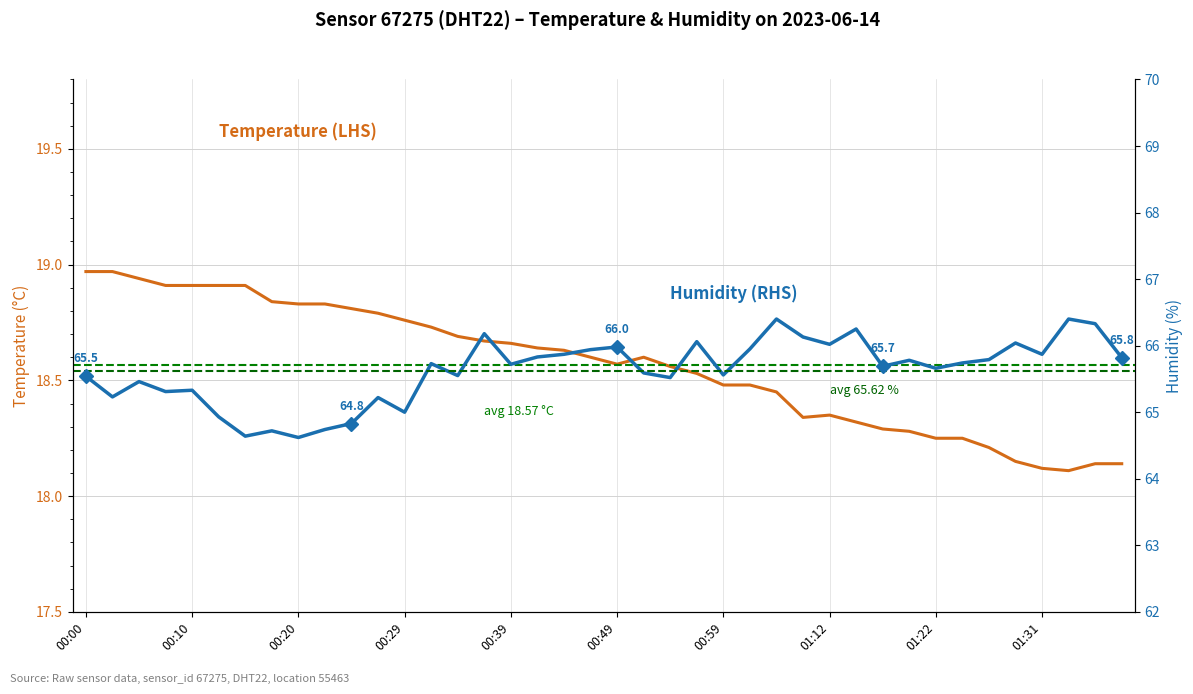

At how many categories does at least one series exceed 44?

40